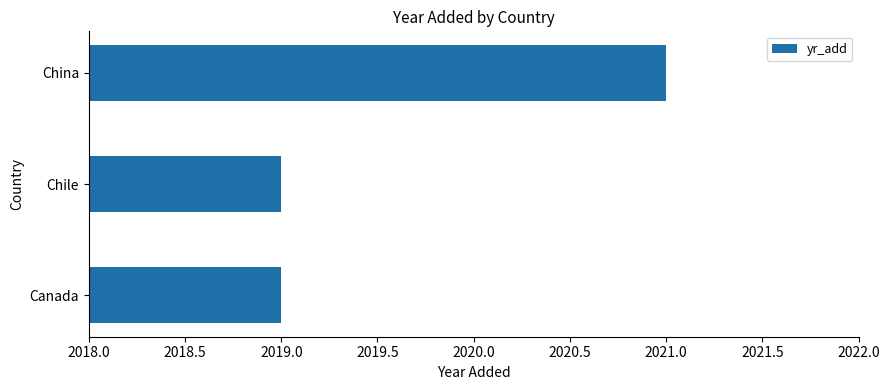

What is the change in value from Chile to China?

+2